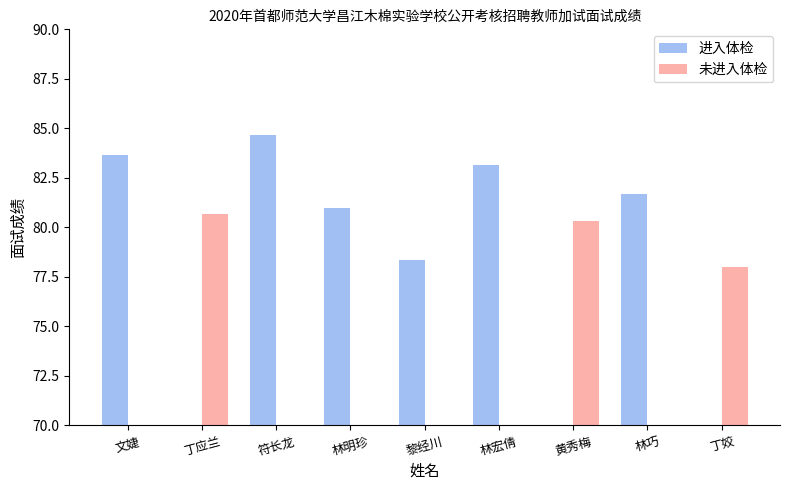

Which series changed the most between 林明珍 and 黎经川?

进入体检